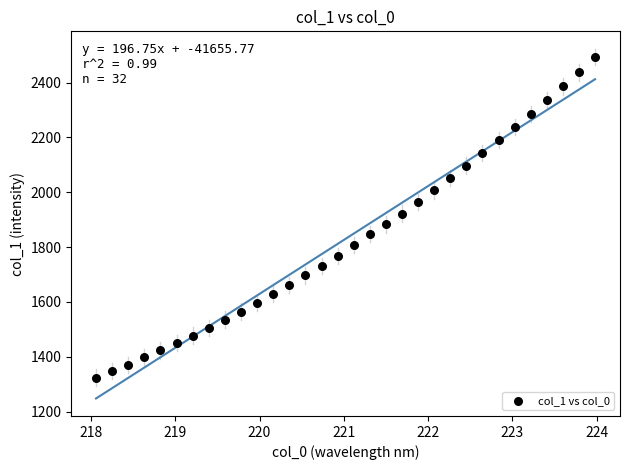

What is the range of X values (max minus min)?

5.9